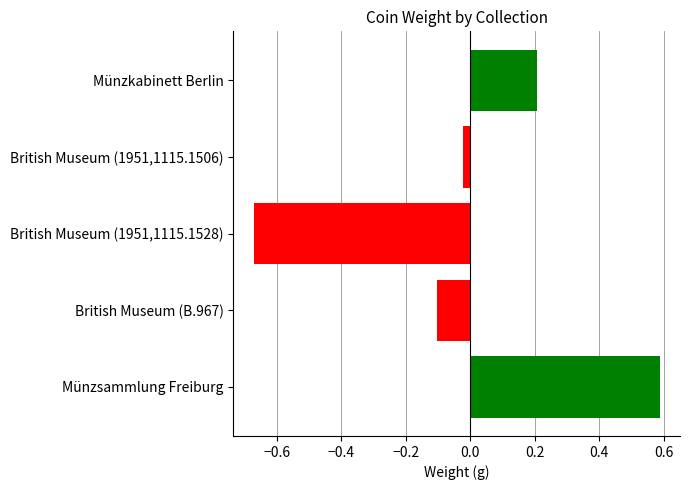

How many positive values are there?

2